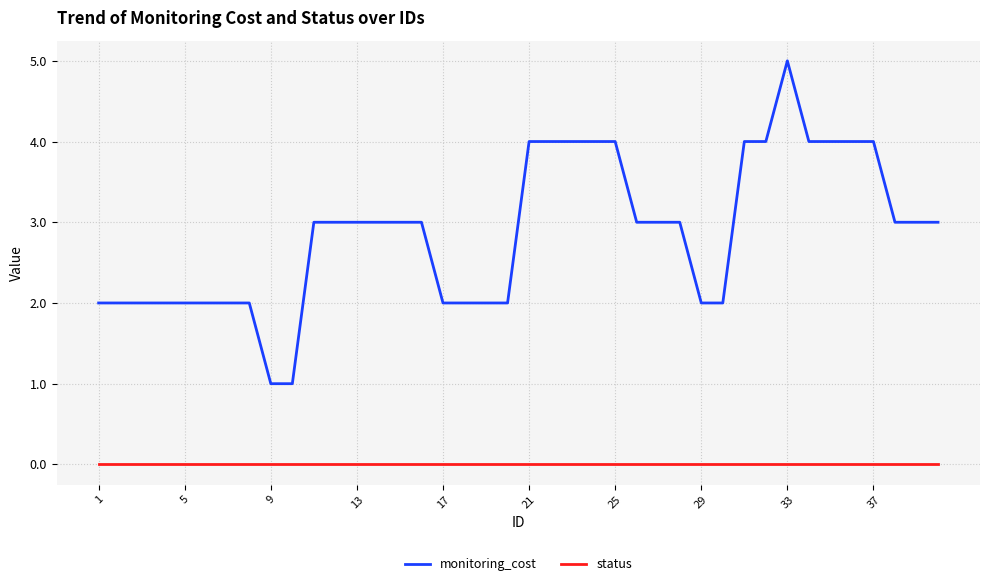

True or false: monitoring_cost and status intersect in this chart.

False